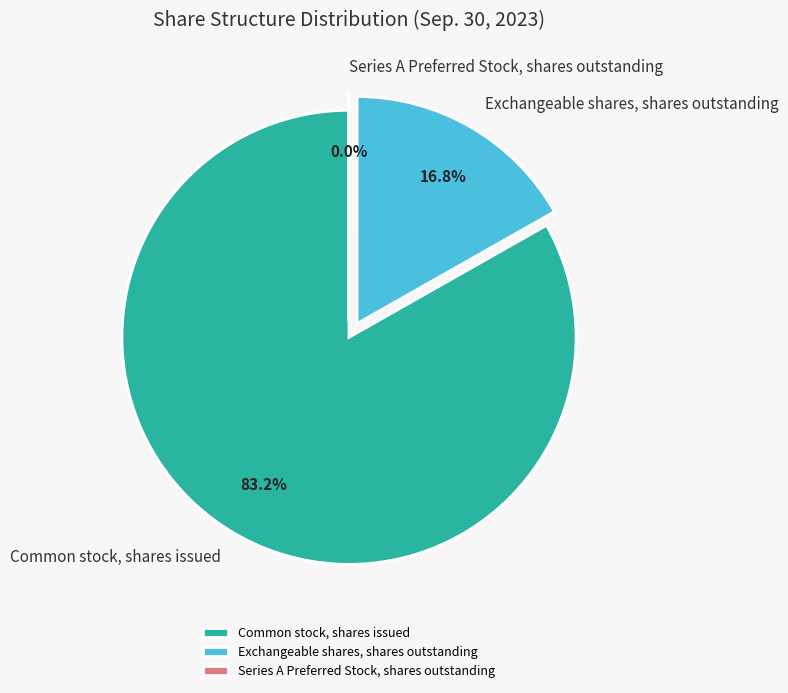

What percentage is the Common stock, shares issued slice, to the nearest percent?

83%